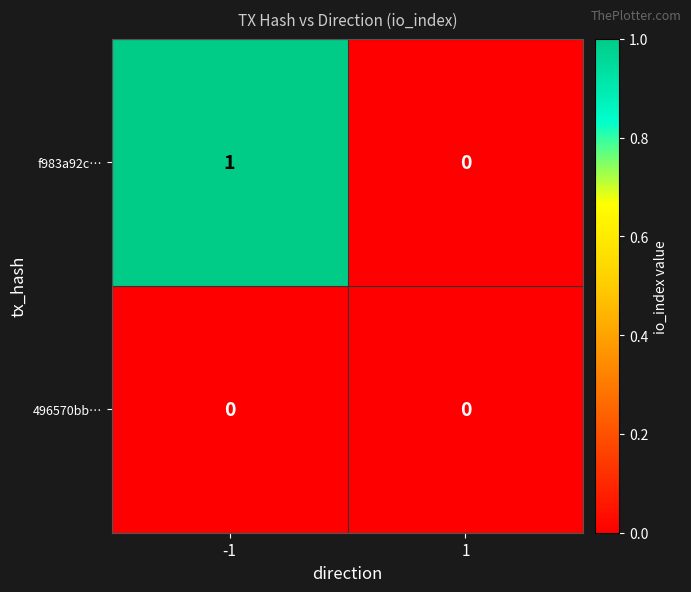

List the labels in order of f983a92c… value, smallest first.

1, -1